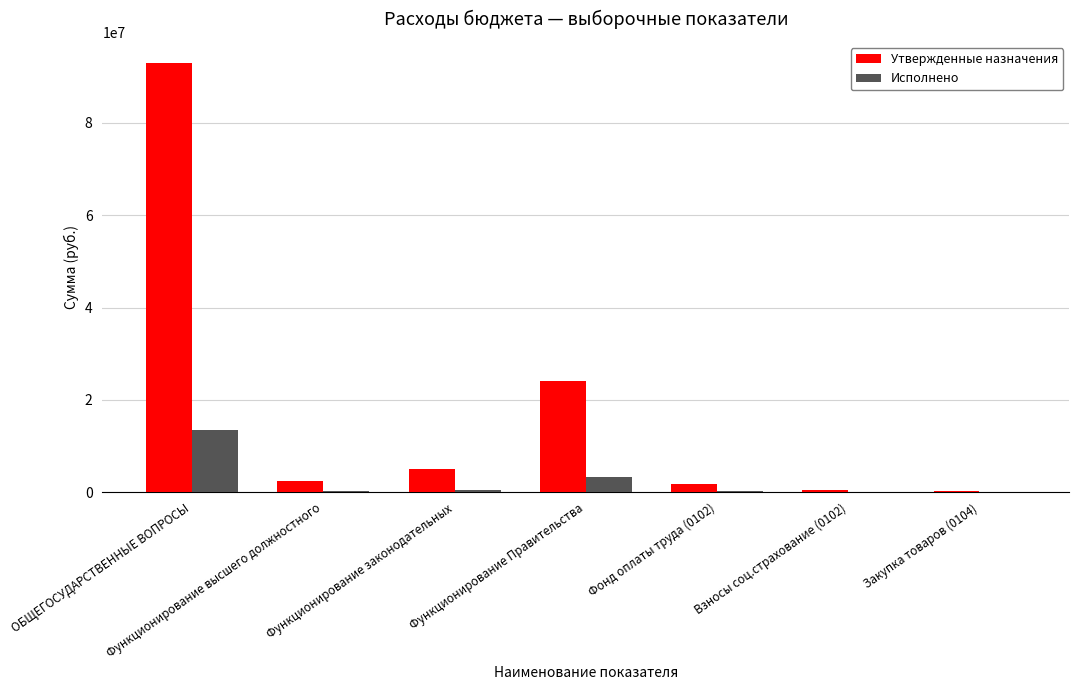

Is it true that Утвержденные назначения equals 14829414.5 at Функционирование Правительства?

False